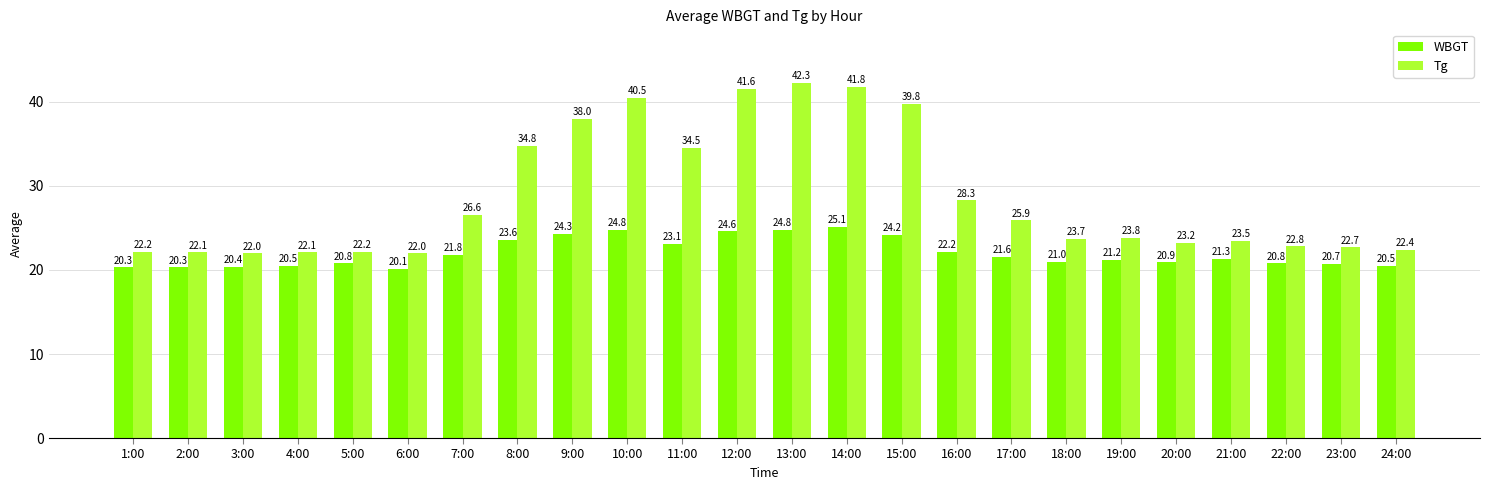

At which label does Tg reach its peak?

13:00